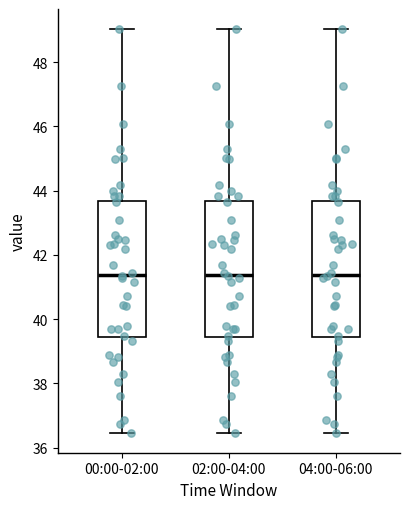

Reading left to right, read every box against the y-axis: the position of its median line, the range the box covers, and the ends of its whiskers. The values are not printed on the chart, so give them approximately, as read against the axis.

00:00-02:00: median 41.4, box 39.4 to 43.6, whiskers 36.4 to 49.0
02:00-04:00: median 41.4, box 39.4 to 43.6, whiskers 36.4 to 49.0
04:00-06:00: median 41.4, box 39.4 to 43.6, whiskers 36.4 to 49.0